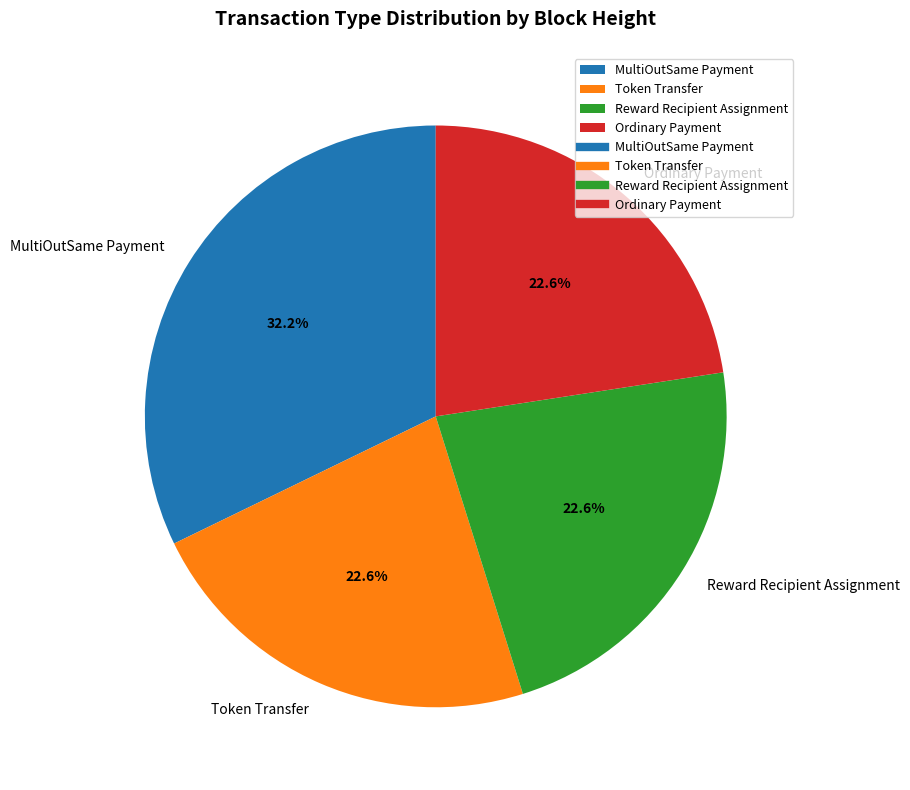

What is the total percentage of Ordinary Payment and Token Transfer?

45.2%